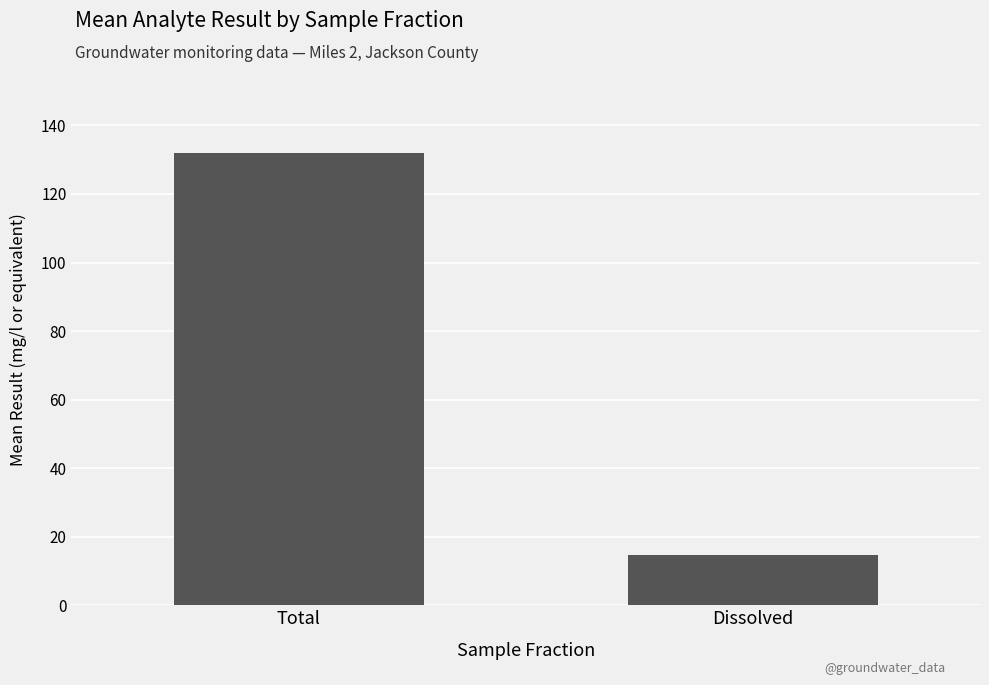

Reading left to right, list all the values displayed in this chart.

Total=132.0	Dissolved=14.5